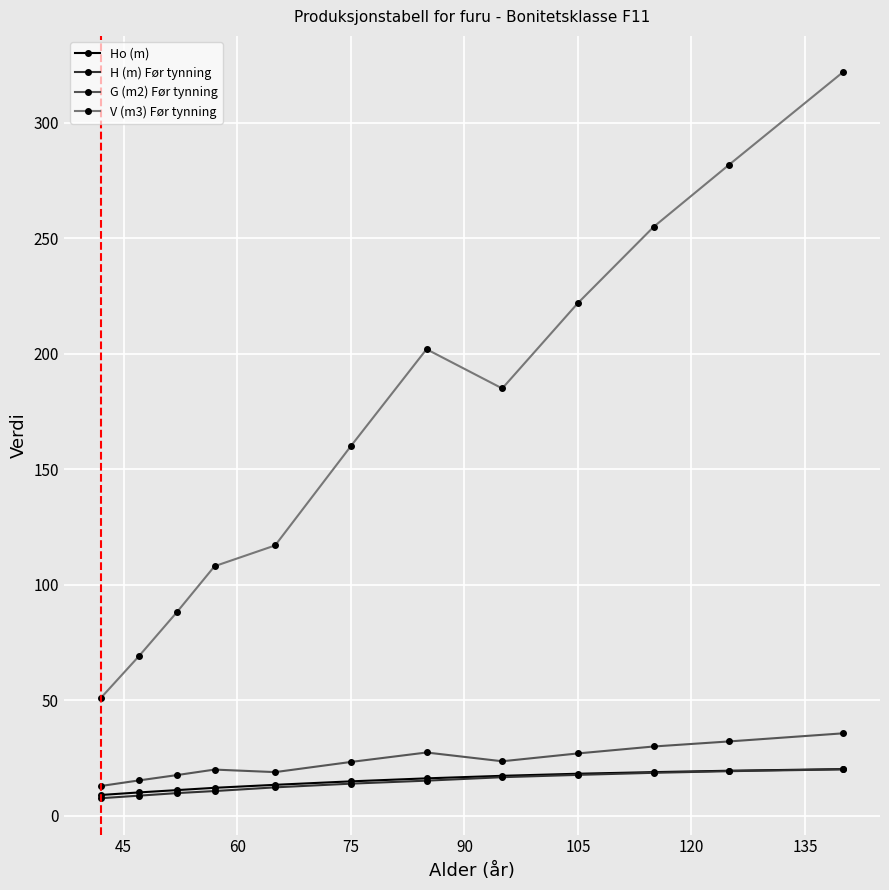

What is the highest value of the G (m2) Før tynning series?

35.6